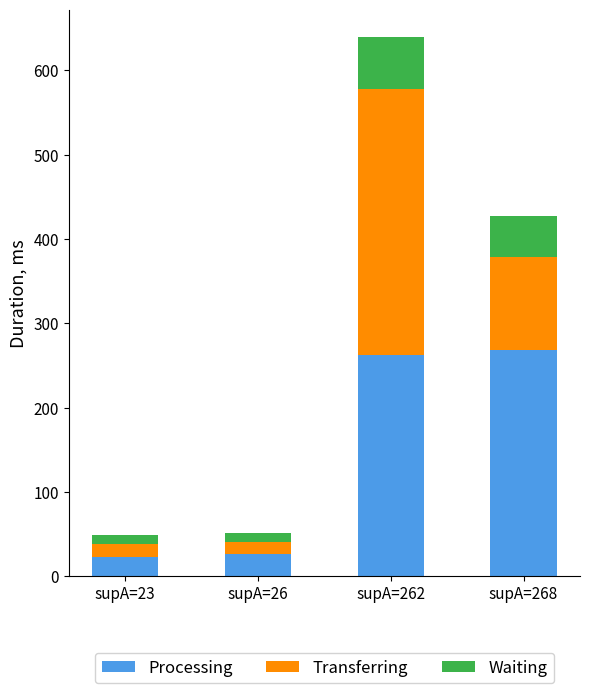

What is the difference between the maximum and minimum values in the Processing series?

245